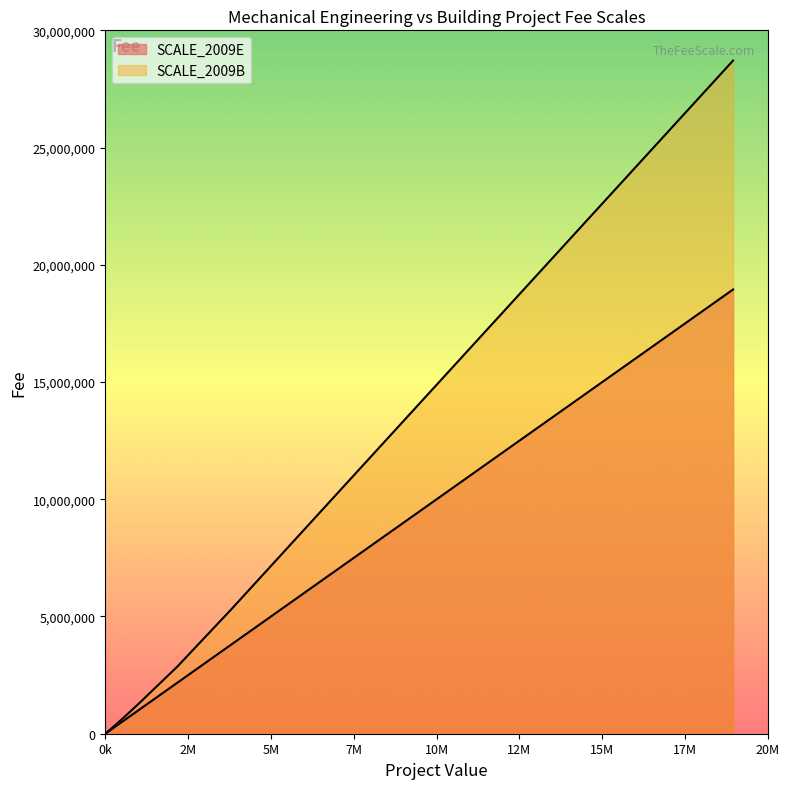

List the labels in order of SCALE_2009E value, smallest first.

0, 55000, 137500, 577500, 1017500, 2172500, 3822500, 18947500